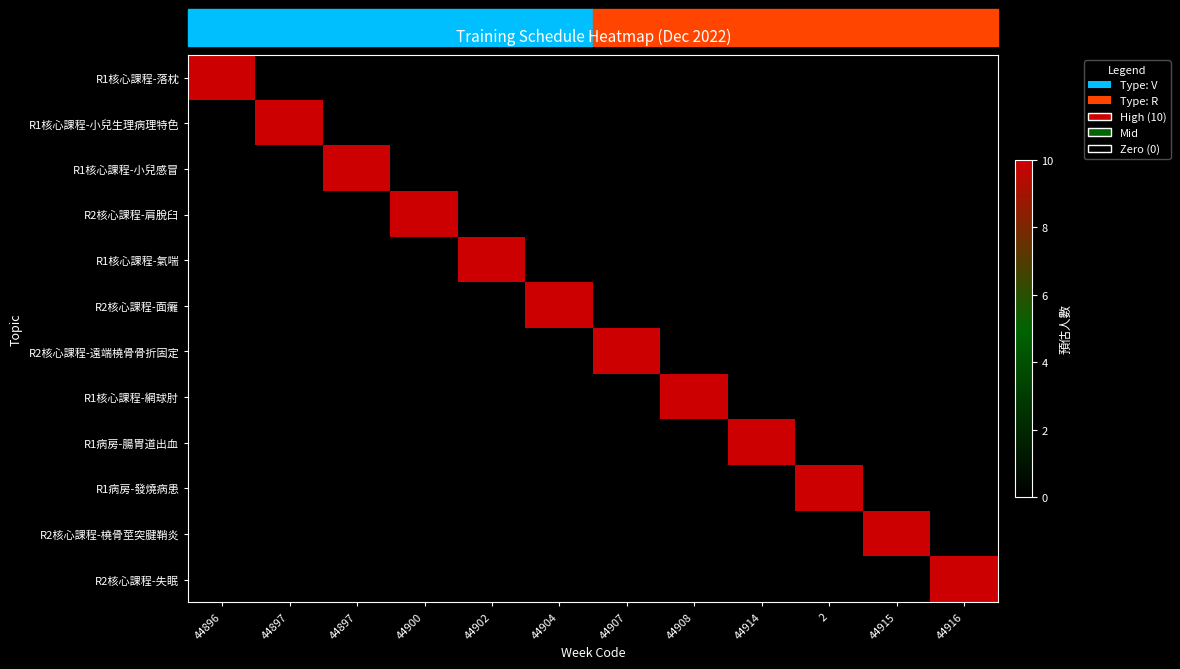

What is the difference between the highest and lowest values at 44904?

10